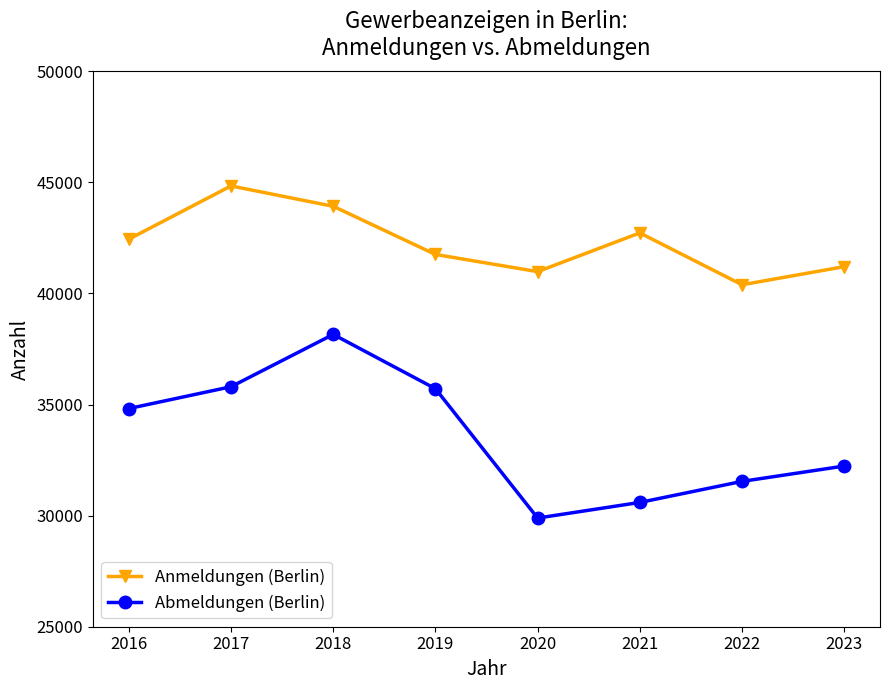

True or false: Abmeldungen (Berlin) and Anmeldungen (Berlin) intersect in this chart.

False